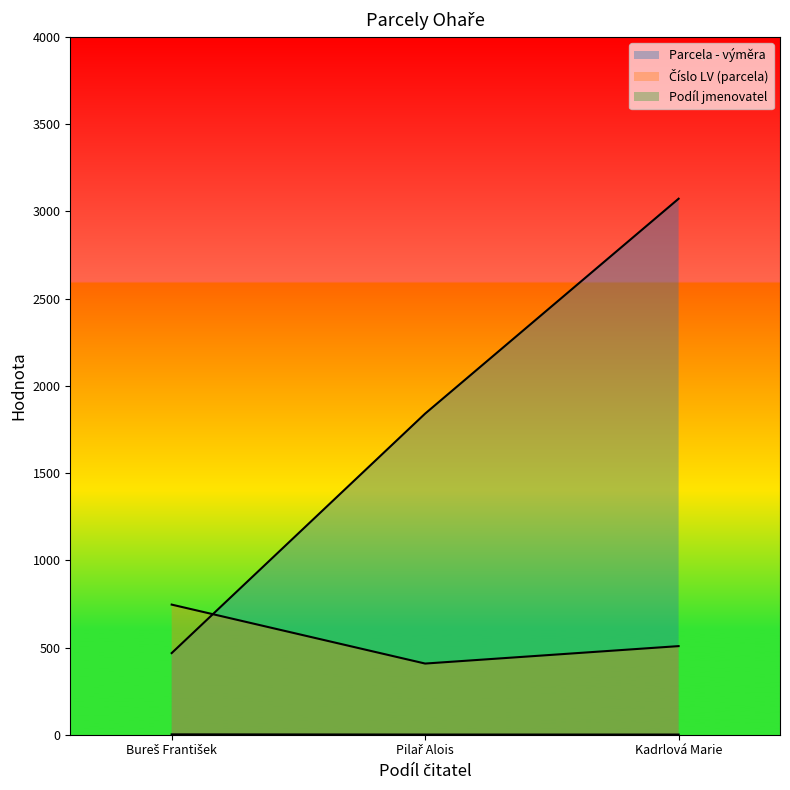

Which series has the widest spread of values?

Parcela - výměra